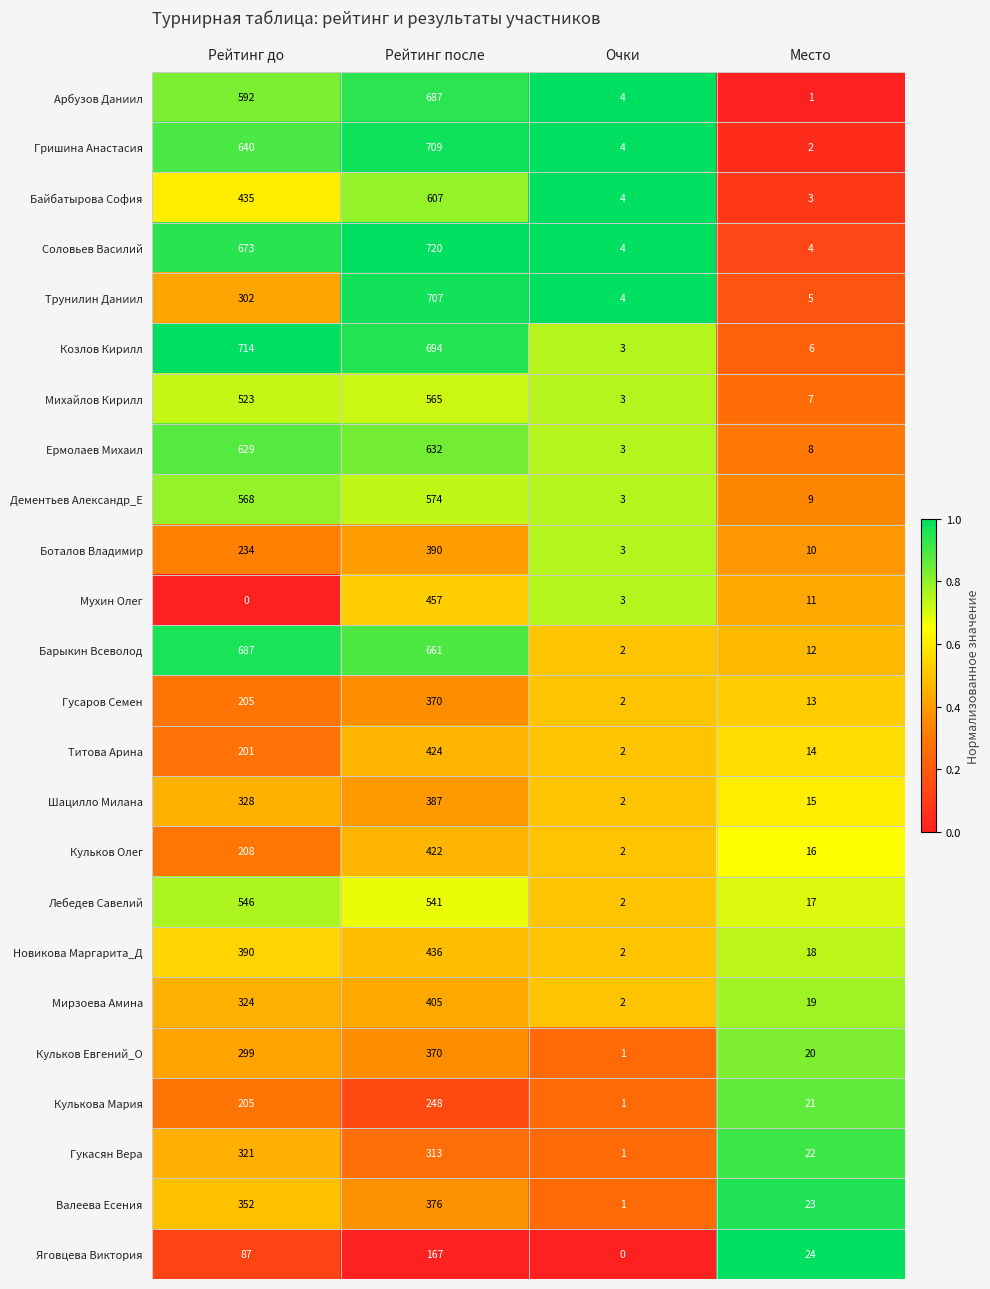

True or false: Михайлов Кирилл has a value of 565 at Рейтинг после.

True